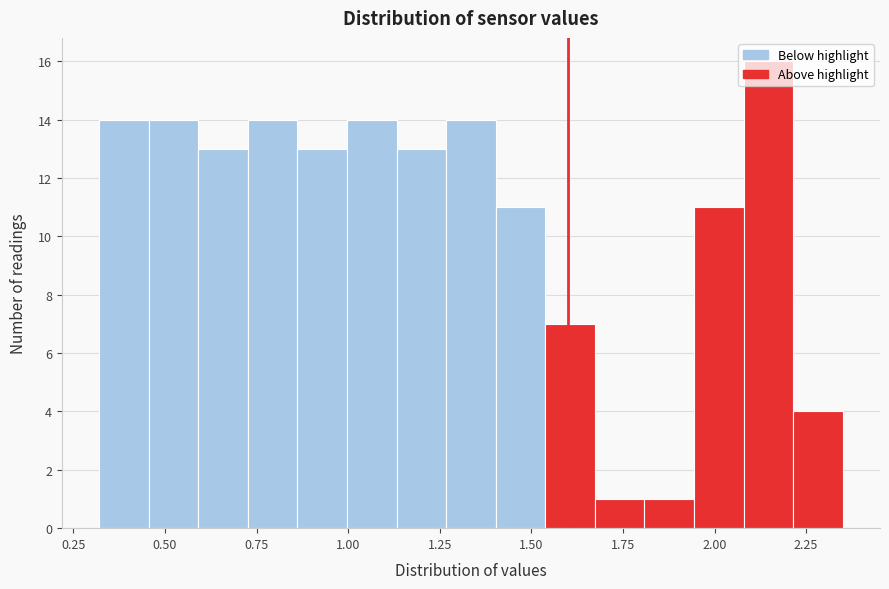

Around what value on the x-axis is the tallest bar? Give the approximate position of its centre, as read against the axis.

2.15